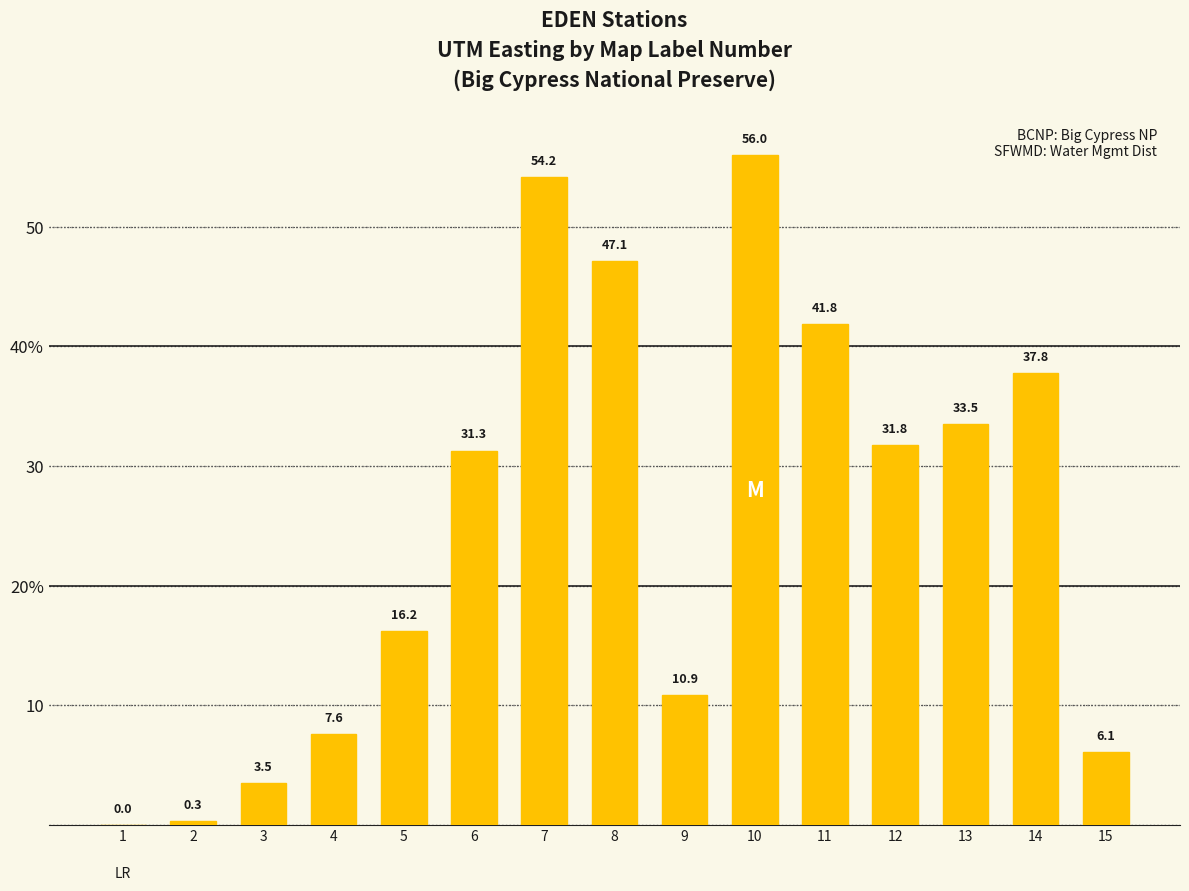

Reading left to right, transcribe all the data shown in this chart.

1=0.0	2=0.3	3=3.5	4=7.6	5=16.2	6=31.3	7=54.2	8=47.1	9=10.9	10=56.0	11=41.8	12=31.8	13=33.5	14=37.8	15=6.1